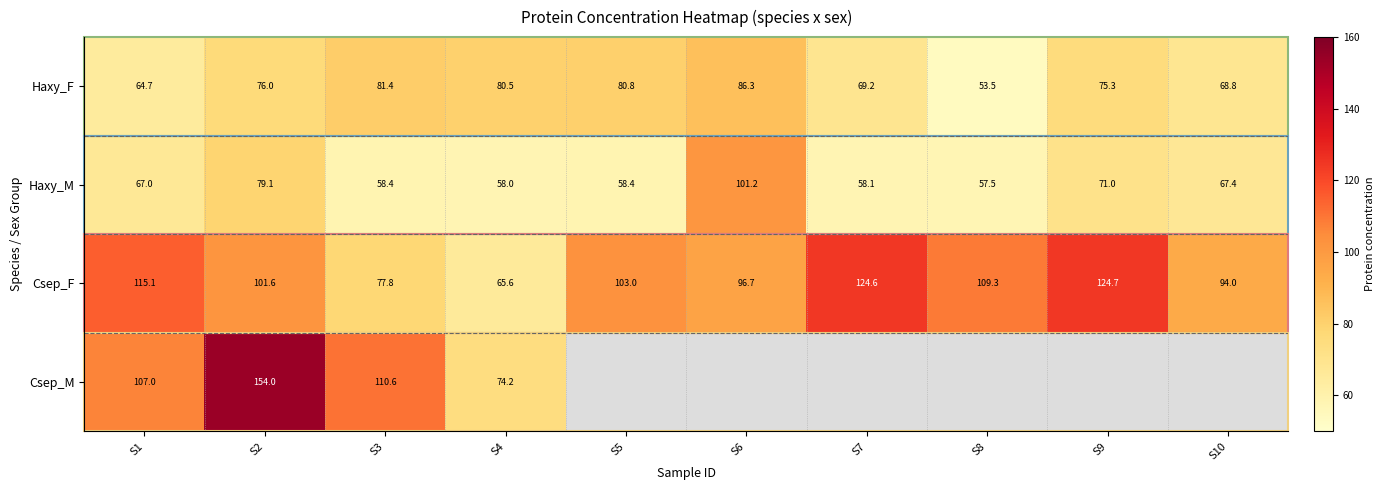

Which category has the highest value in the Haxy_F series?

S6